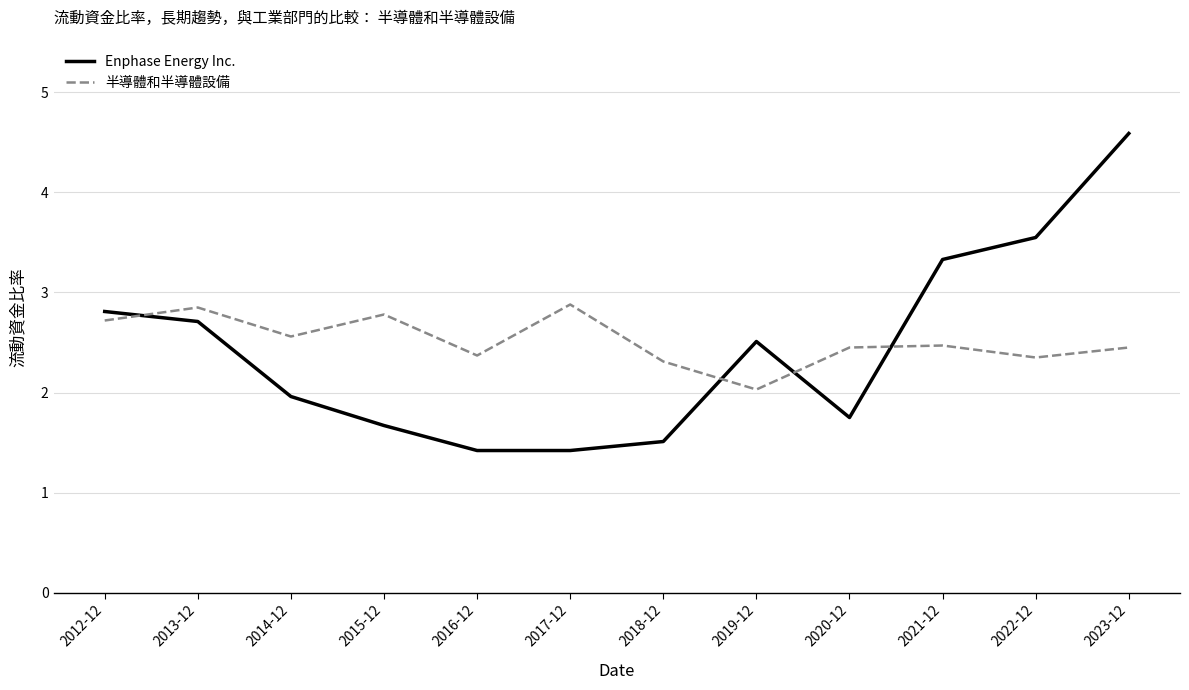

Which series has the largest total across all categories?

半導體和半導體設備